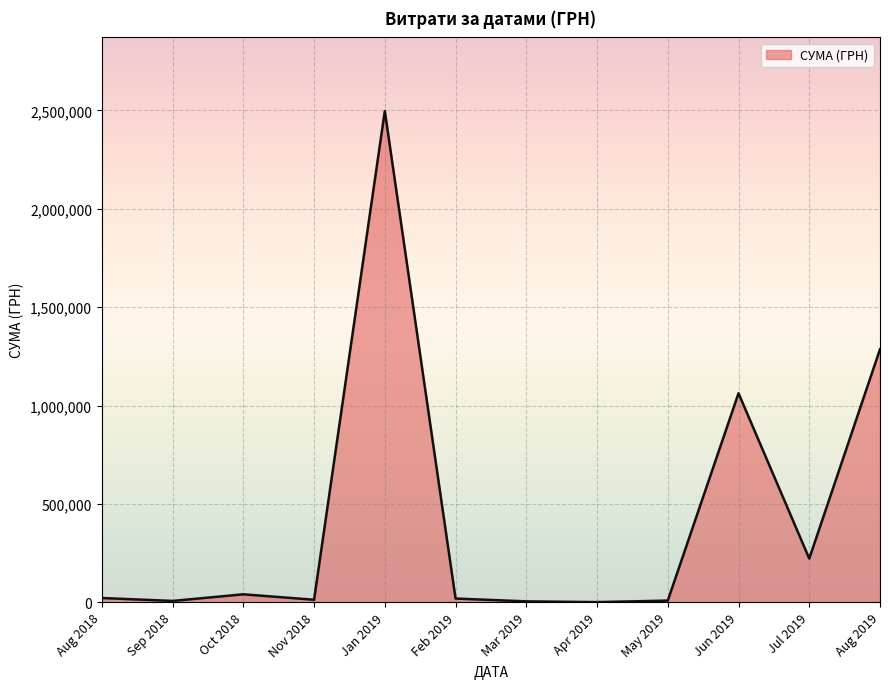

Where is the data nearest to the value 1248700?

Aug 2019